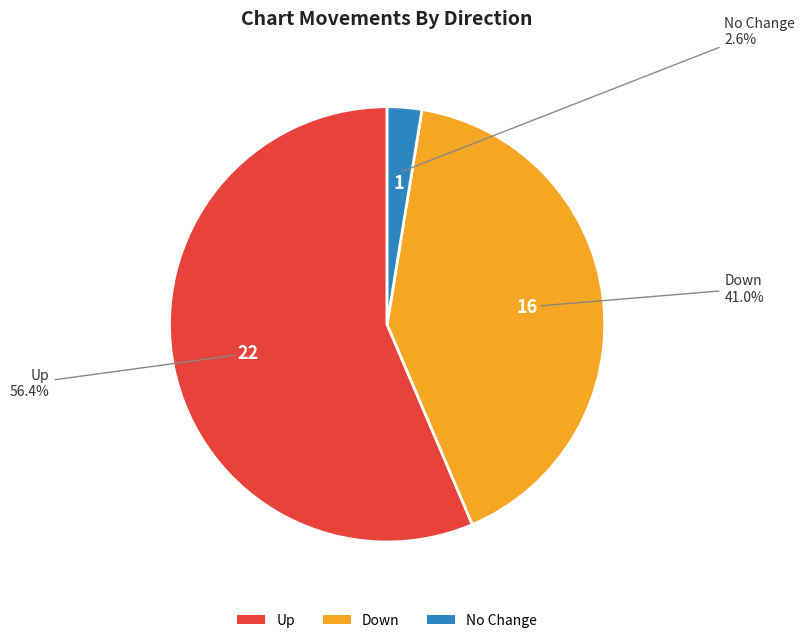

What percentage is NOT represented by No Change?

97.4%